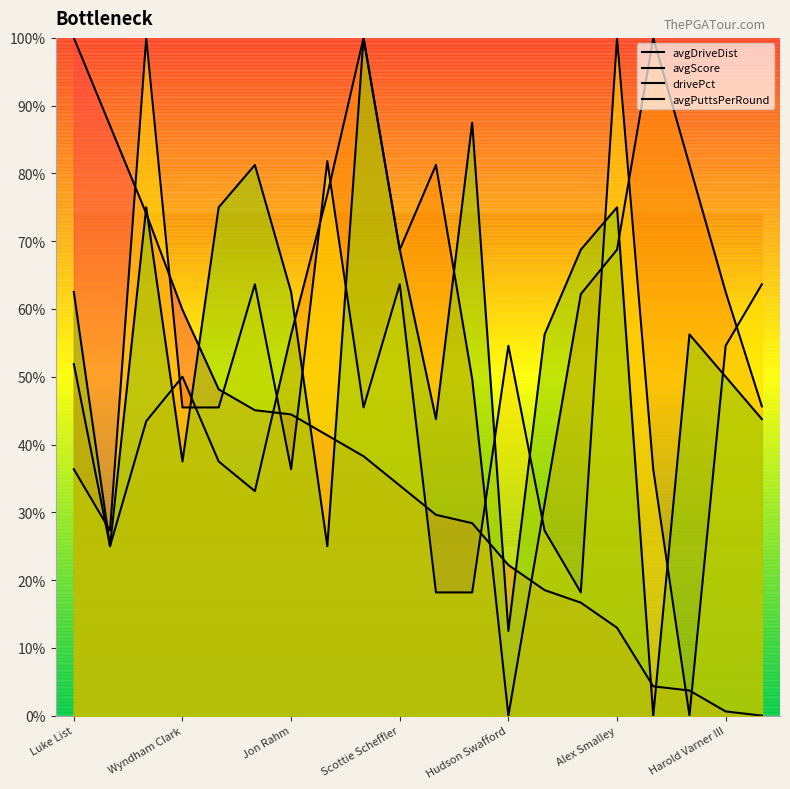

What are all the series names shown in the legend?

avgDriveDist, avgScore, drivePct, avgPuttsPerRound